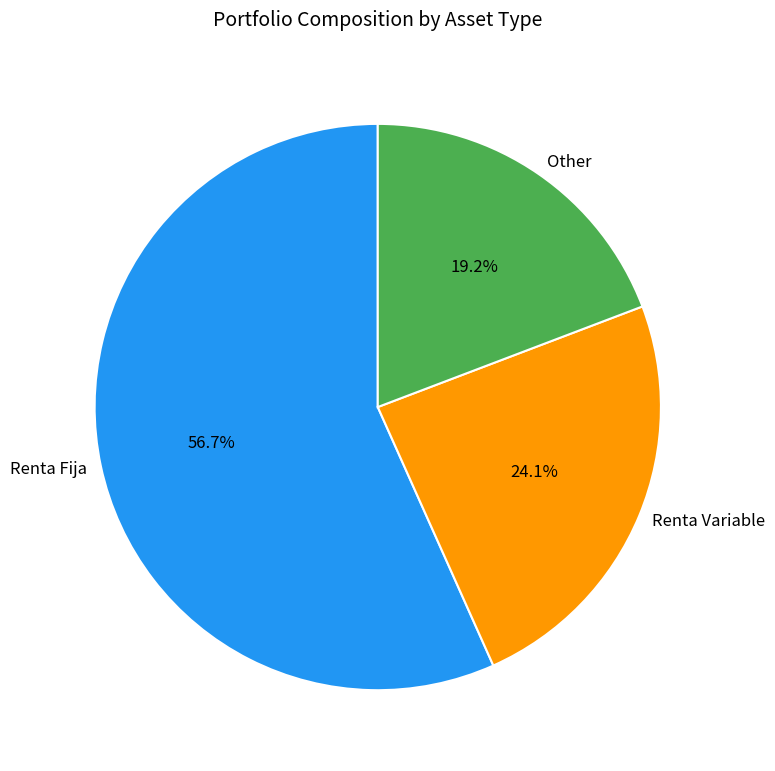

Does any single category account for the majority?

Yes